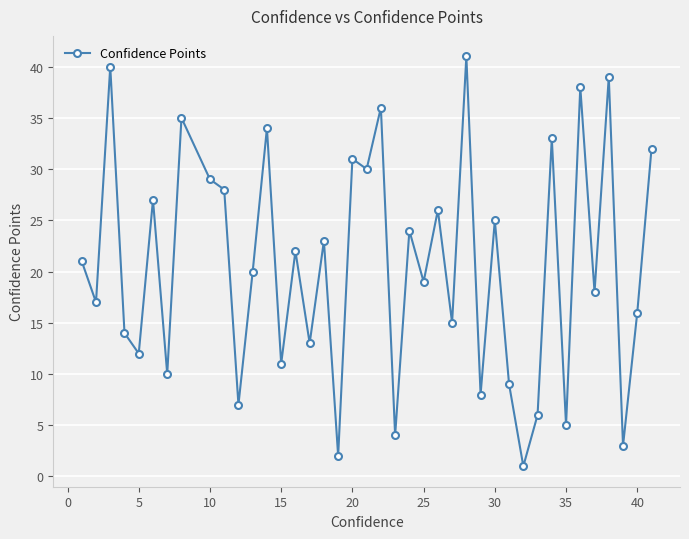

What is the greatest value displayed?

41